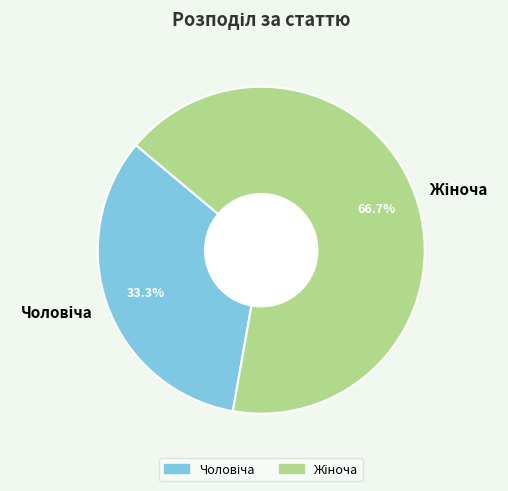

Count the number of slices in the pie.

2